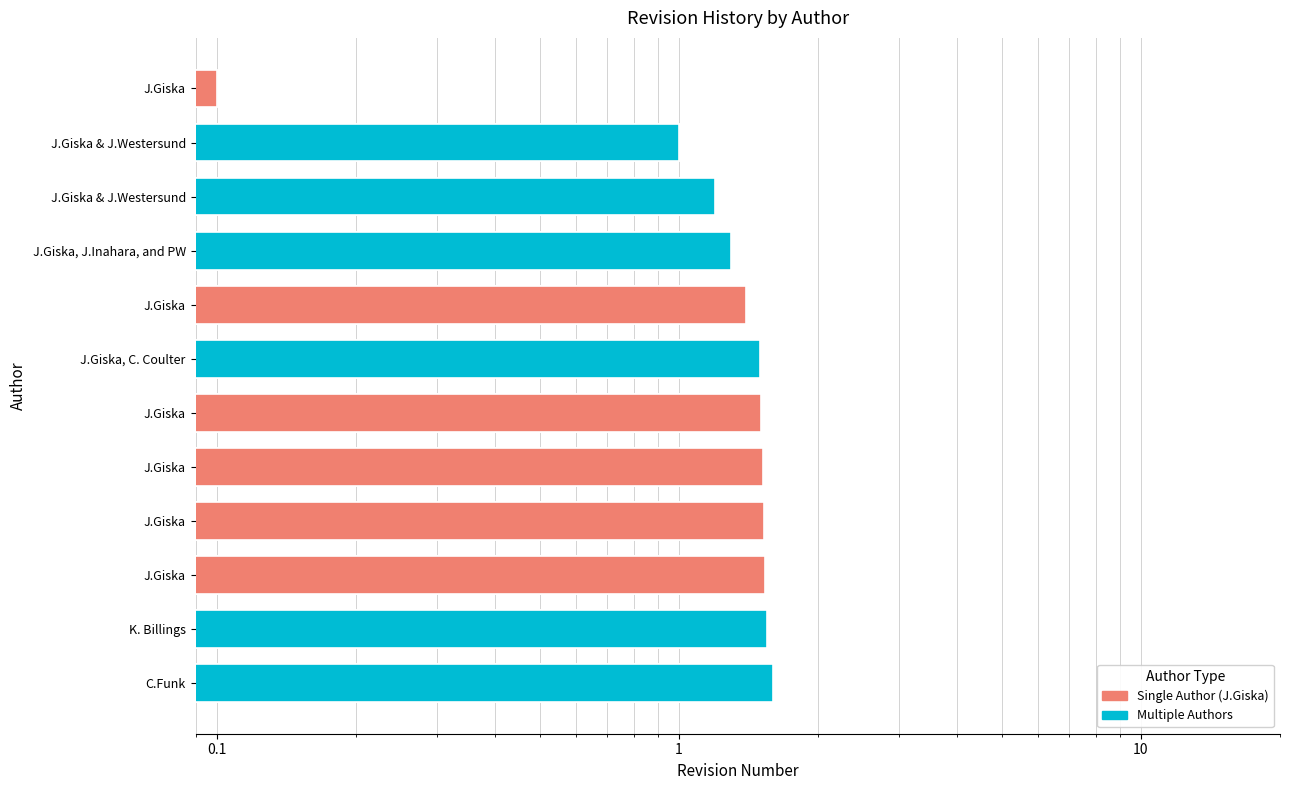

List the labels in order of value, largest first.

C.Funk, K. Billings, J.Giska, J.Giska, J.Giska, J.Giska, J.Giska, C. Coulter, J.Giska, J.Giska, J.Inahara, and PW, J.Giska & J.Westersund, J.Giska & J.Westersund, J.Giska